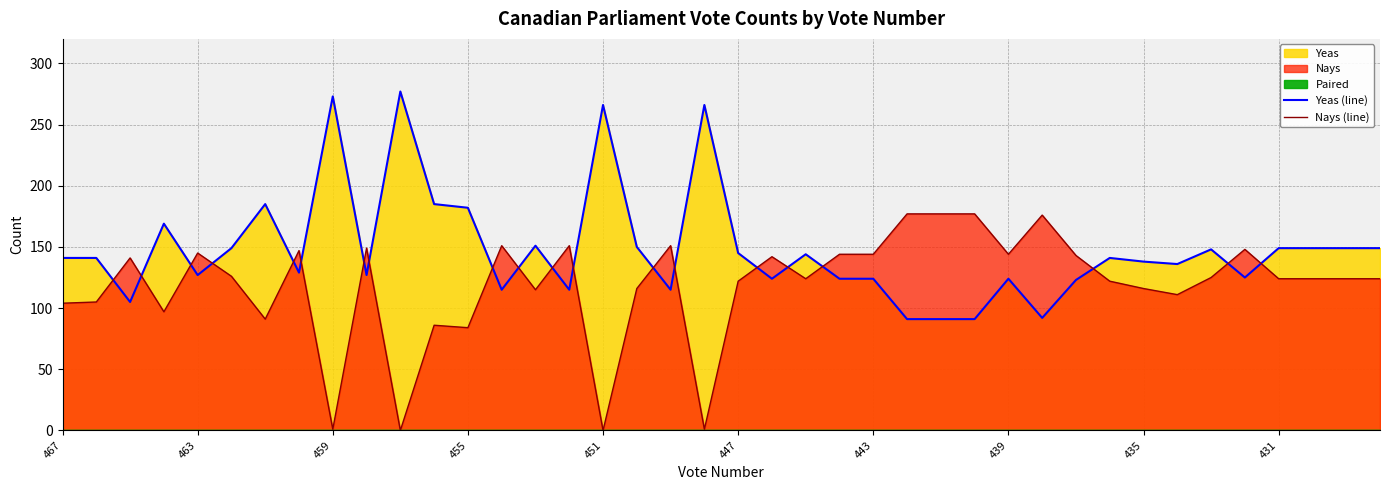

Rank the series by their maximum value, from lowest to highest.

Nays (line), Yeas (line)